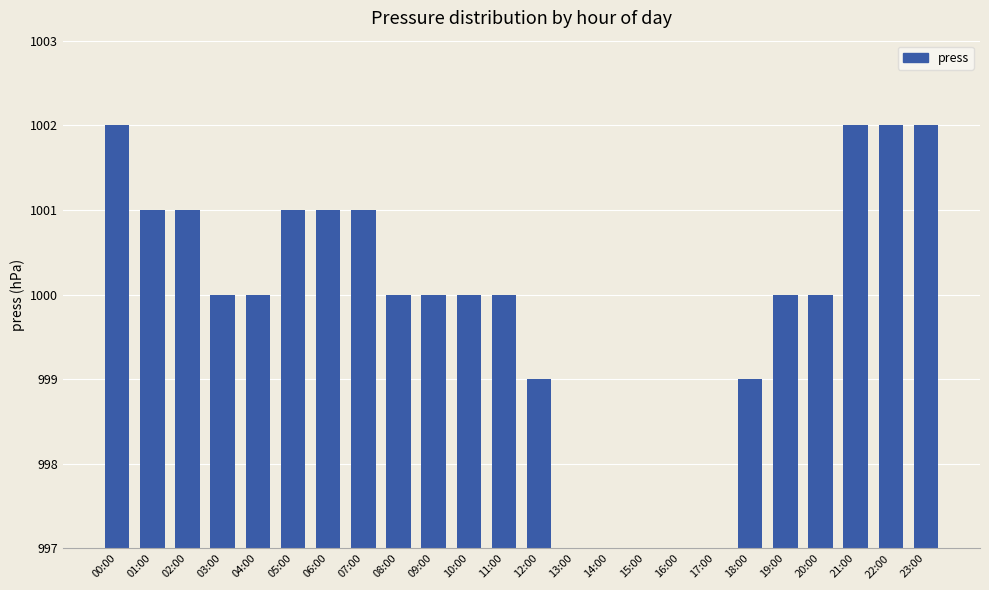

Count the number of categories in the chart.

24